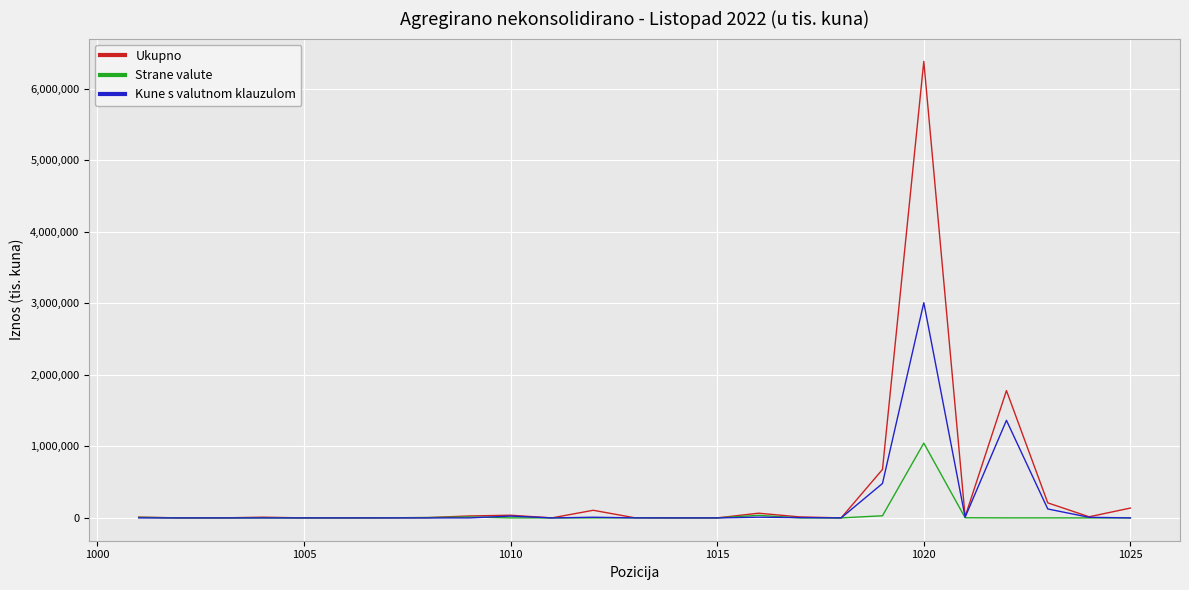

Which series has the largest range (max minus min)?

Ukupno